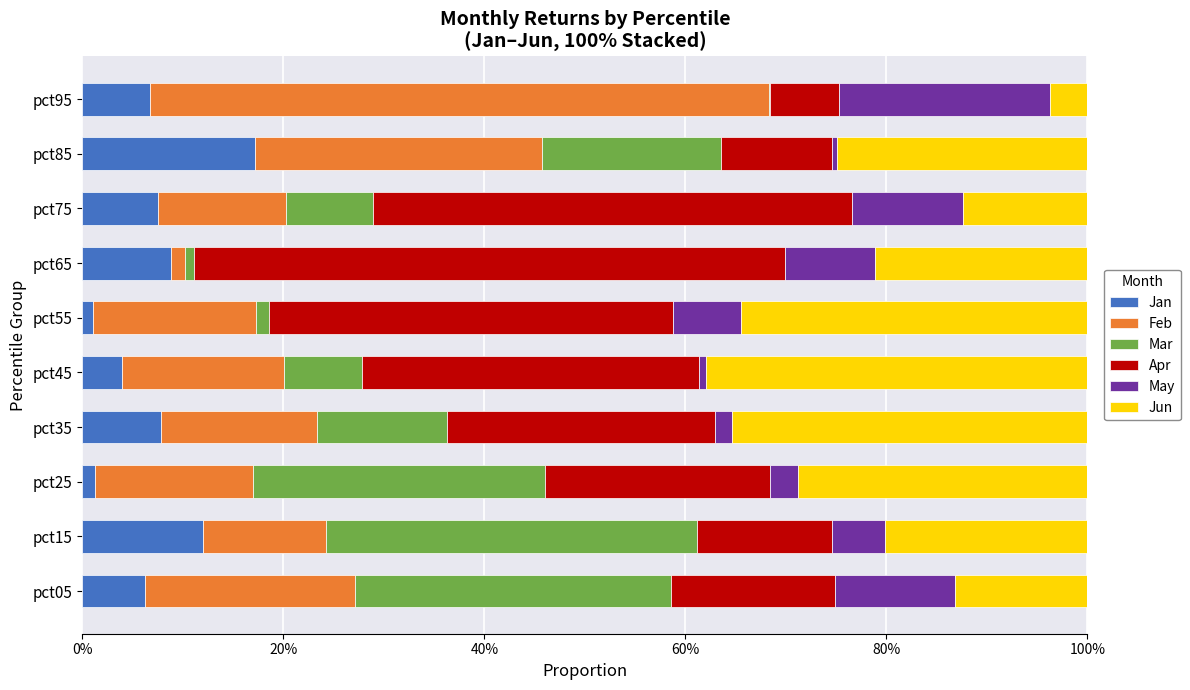

What are all the series names shown in the legend?

Jan, Feb, Mar, Apr, May, Jun